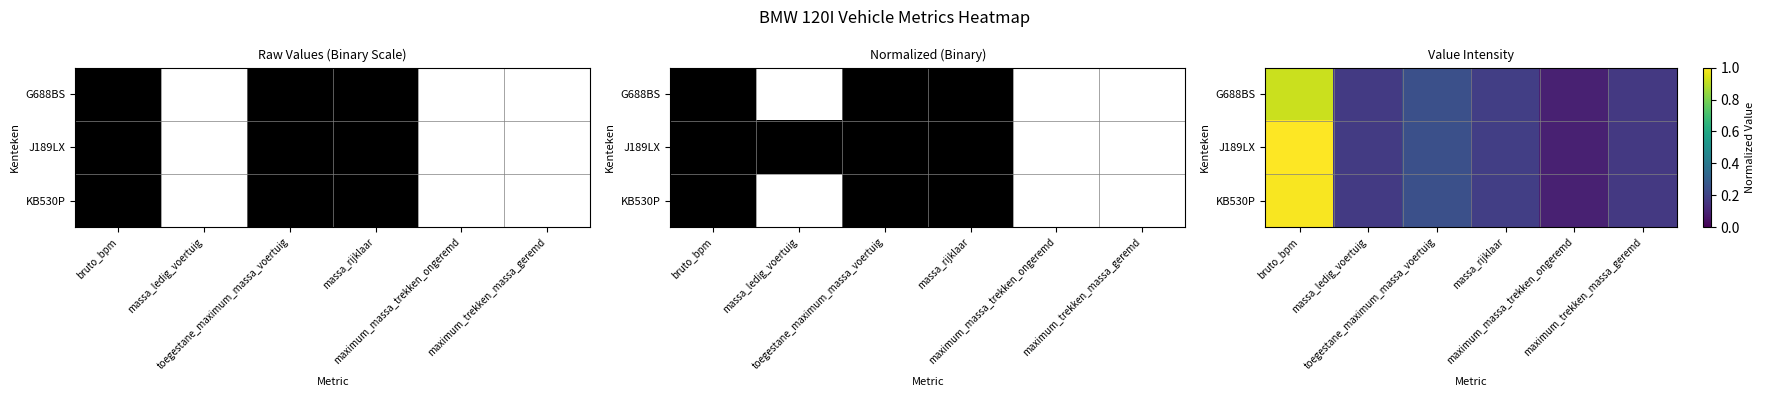

Rank the series by their maximum value, from highest to lowest.

J189LX, KB530P, G688BS